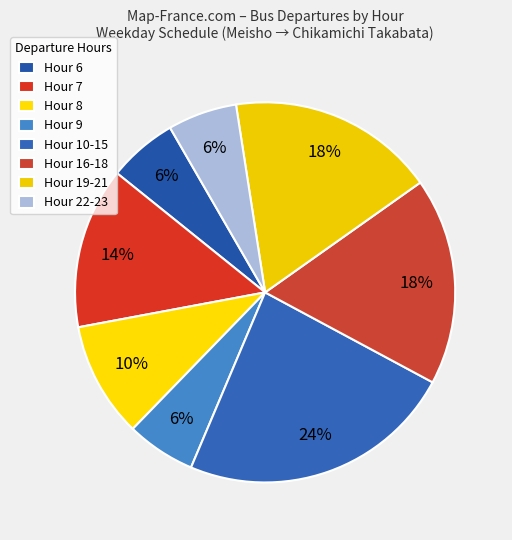

How many slices are in this pie chart?

8